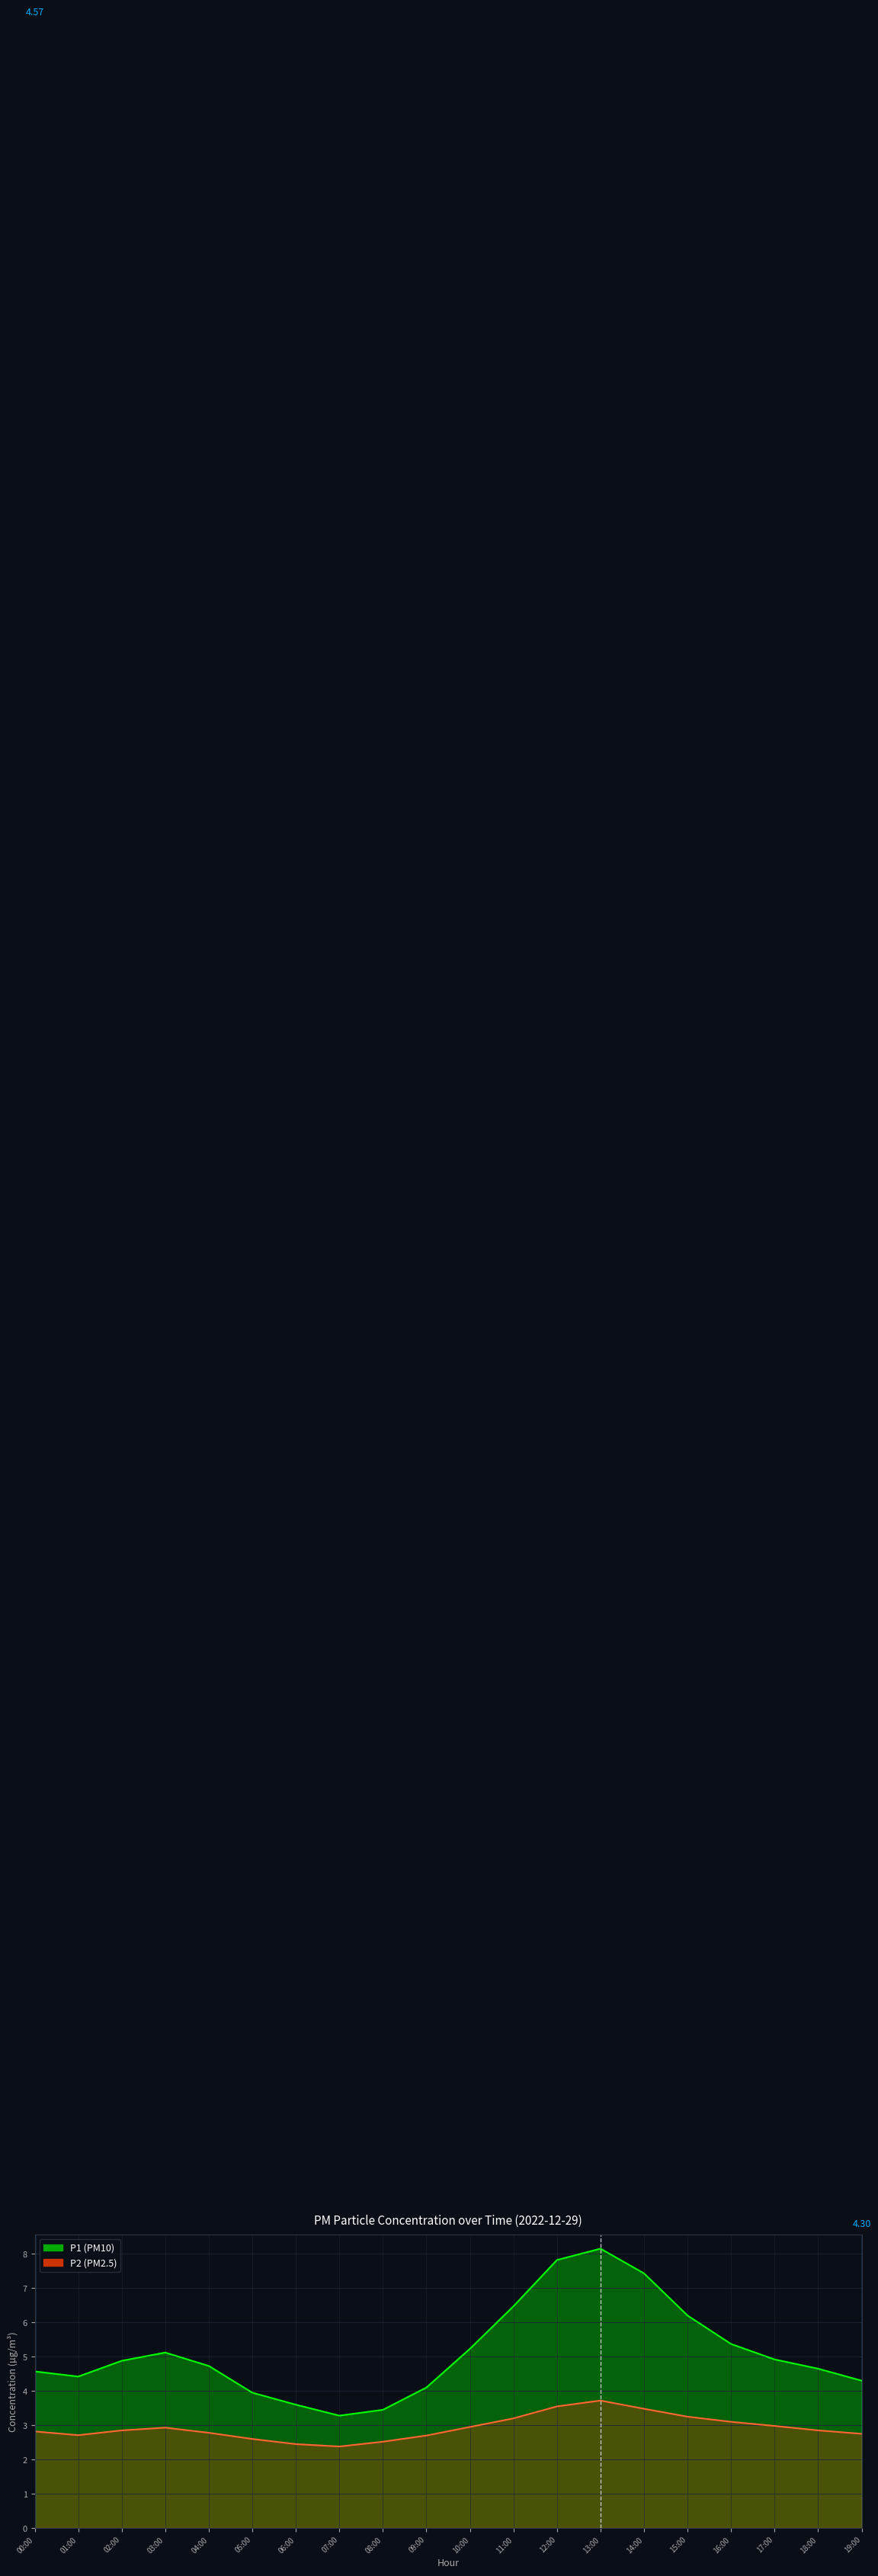

The P2 series shows 4.1 at 00:00. True or false?

False